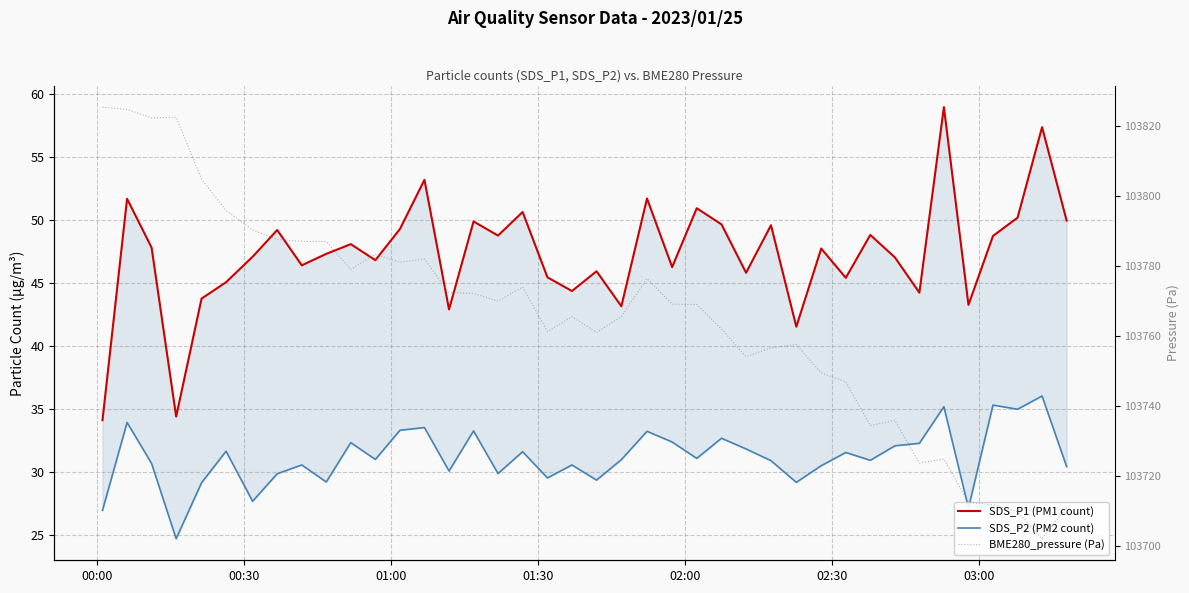

Does the chart display data point markers on the line(s)?

No